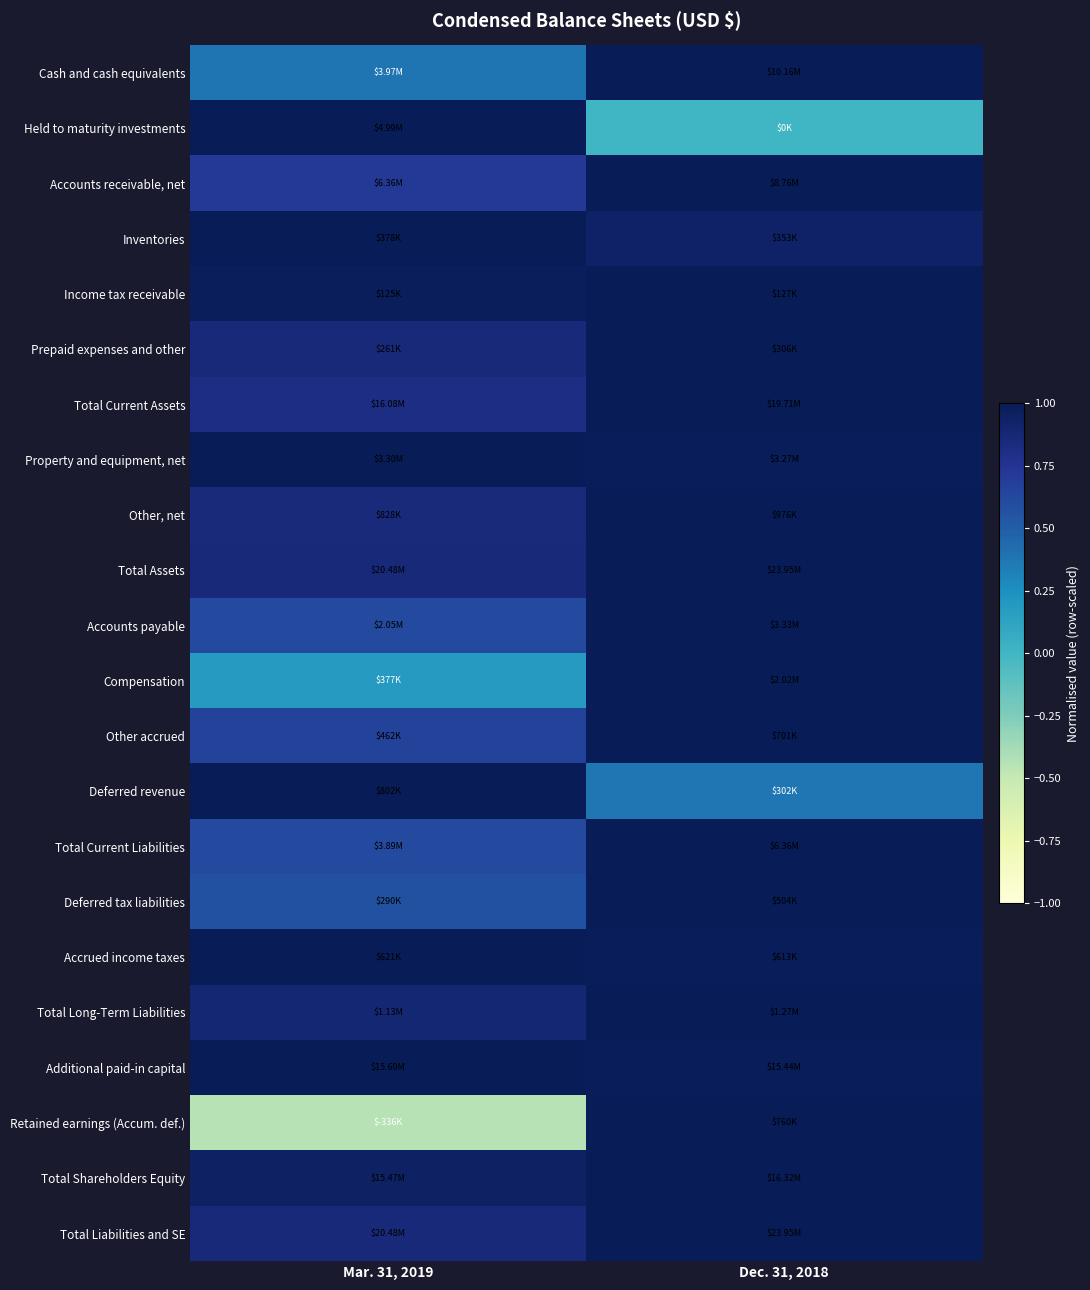

Between Mar. 31, 2019 and Dec. 31, 2018, which is larger?

Dec. 31, 2018